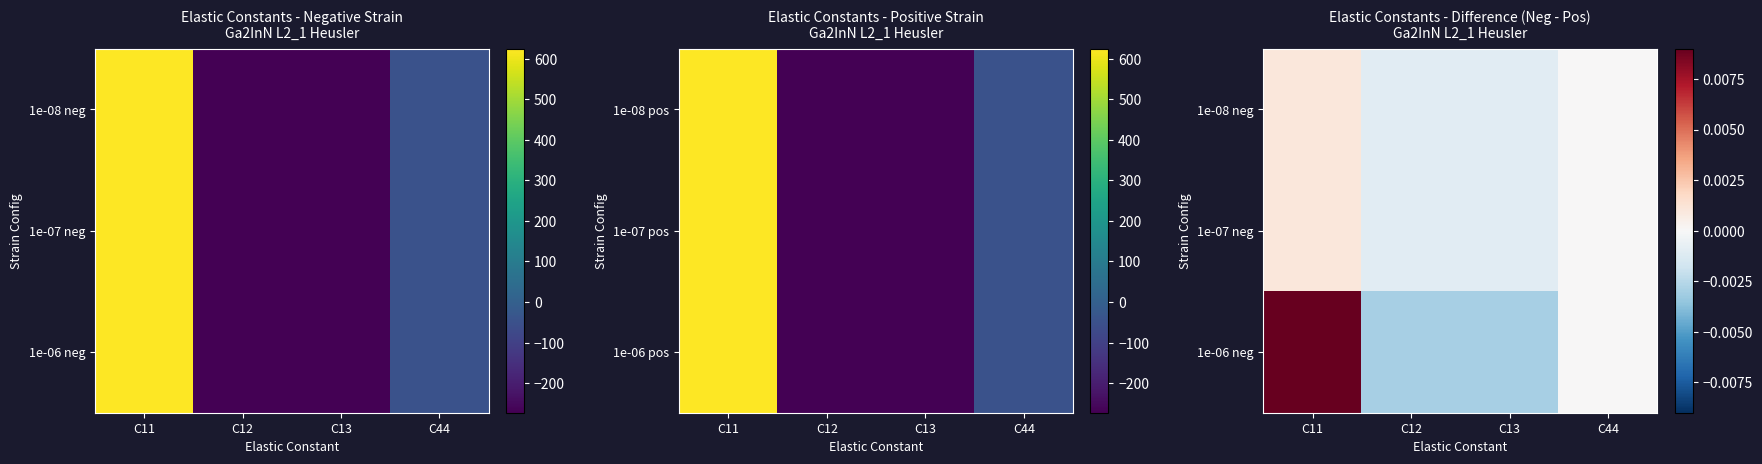

Rank the series at C44 from lowest to highest value.

1e-08 neg, 1e-07 neg, 1e-06 neg